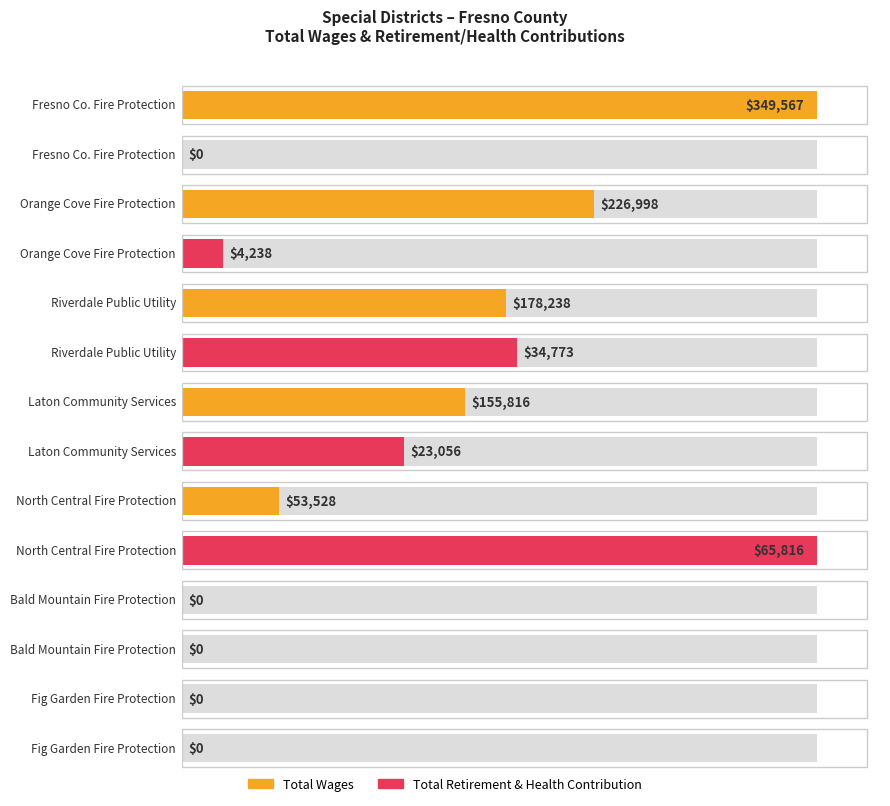

What is the average value of the Total Wages series?

137735